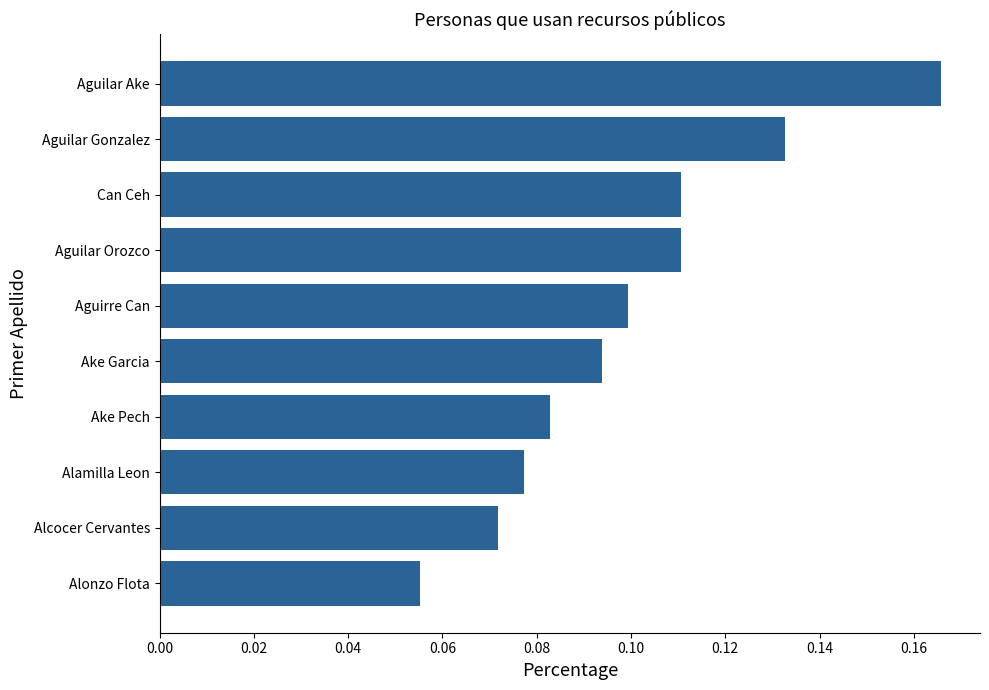

How many categories are shown in the chart?

10